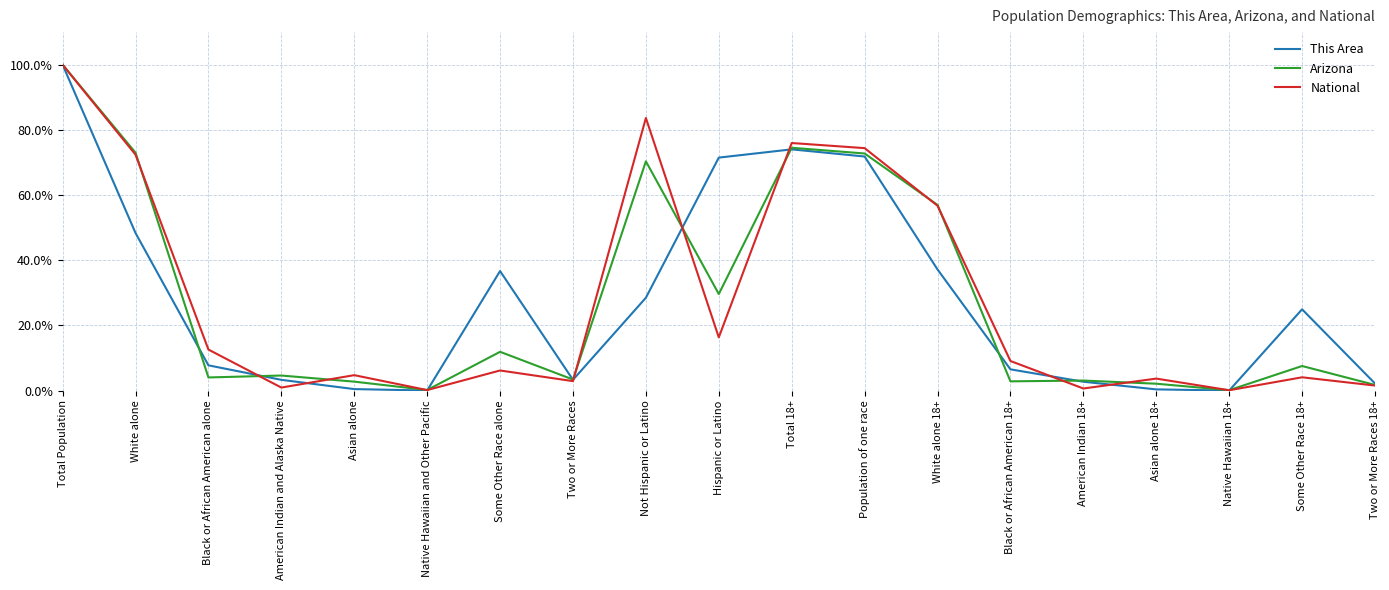

What is the greatest value displayed?

100.0